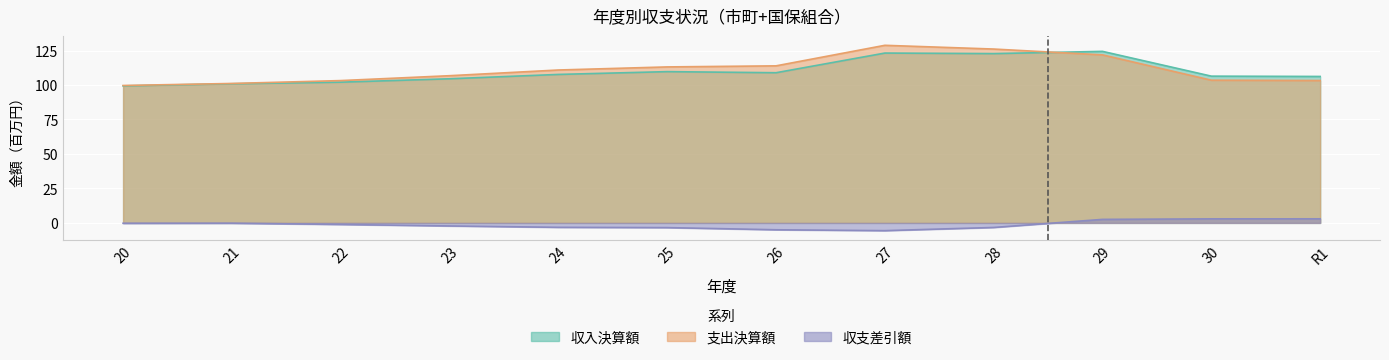

How many data points does each series have?

12